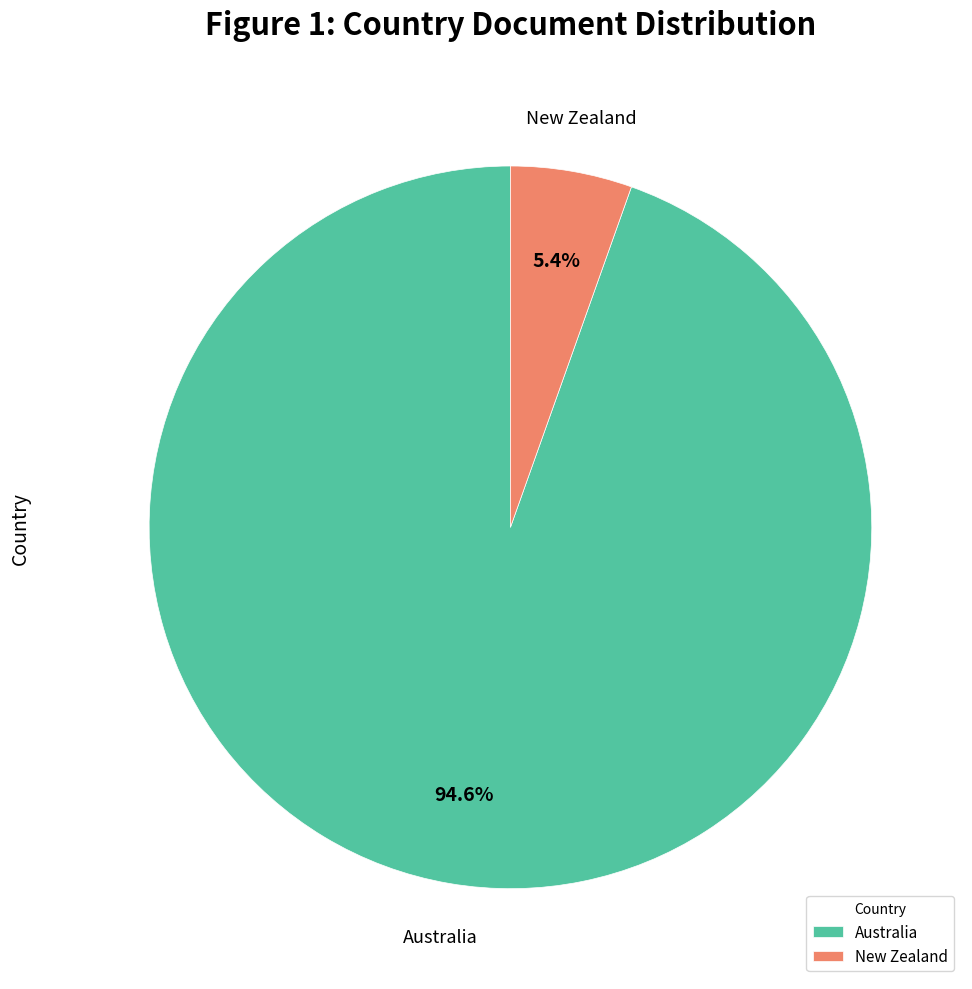

Which category has the biggest portion of the pie?

Australia